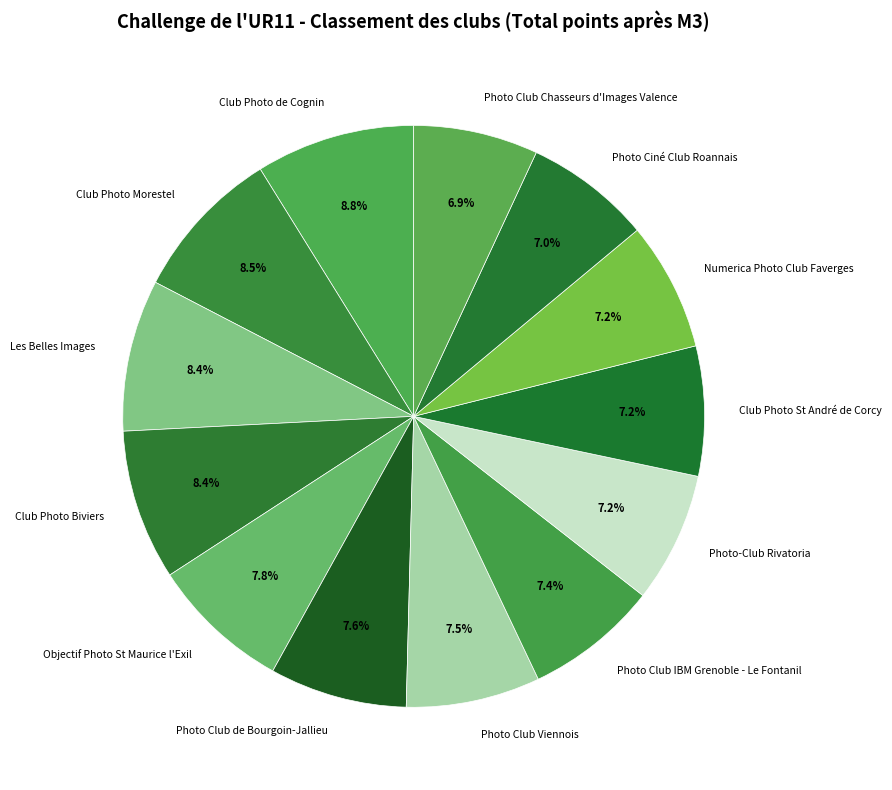

To the nearest percent, what is the average slice percentage?

8%